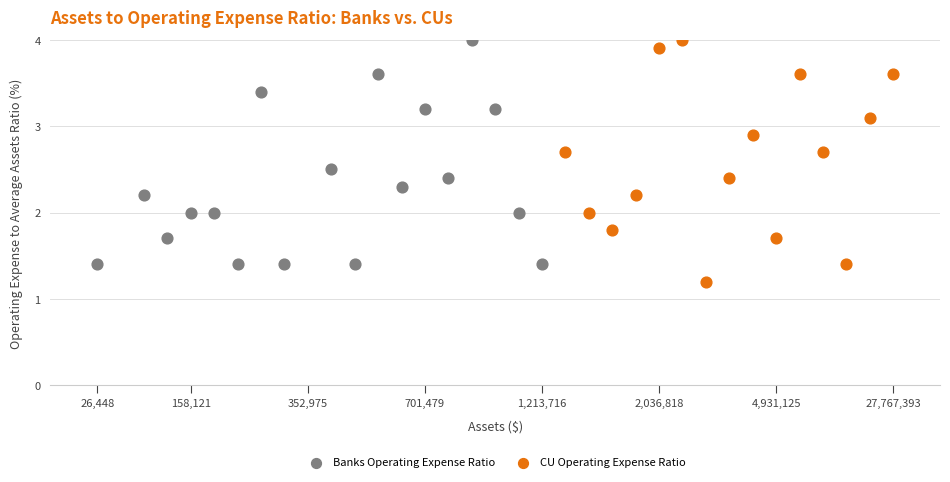

Which series reaches the minimum Y coordinate?

CU Operating Expense Ratio